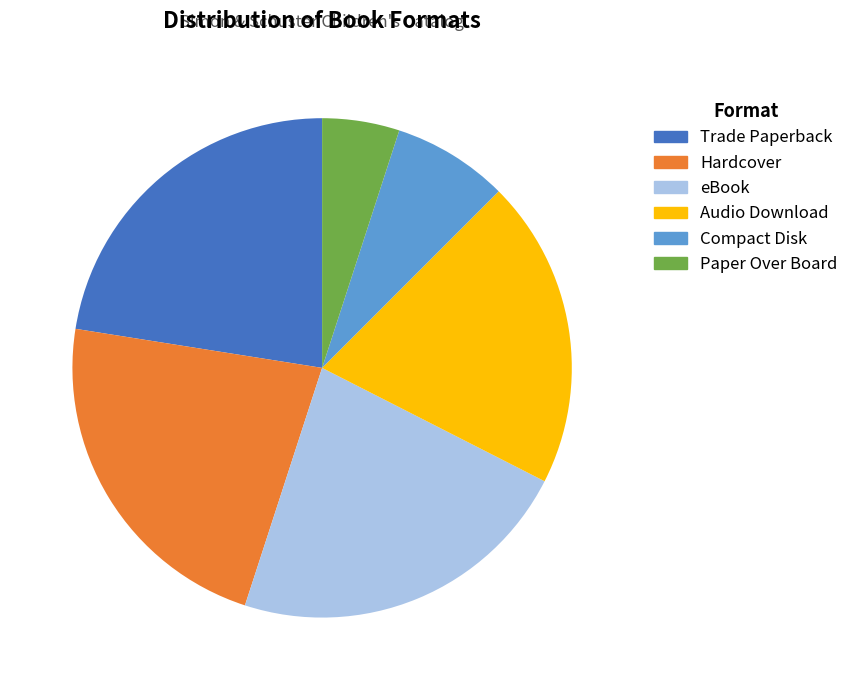

Count the number of slices in the pie.

6